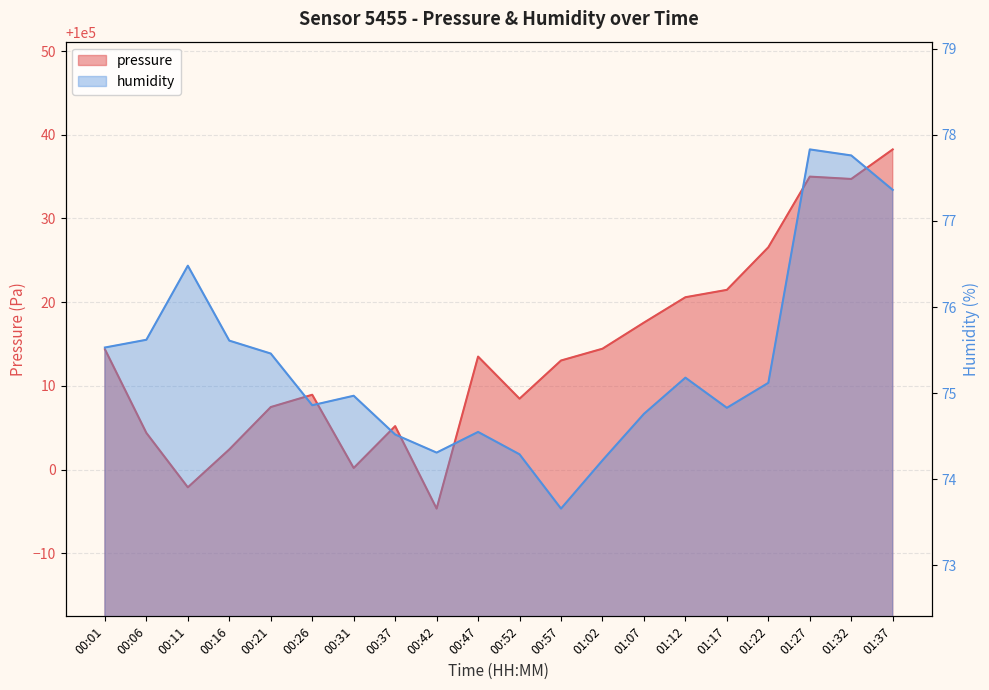

What is the label of the 20th point from the left?

01:37